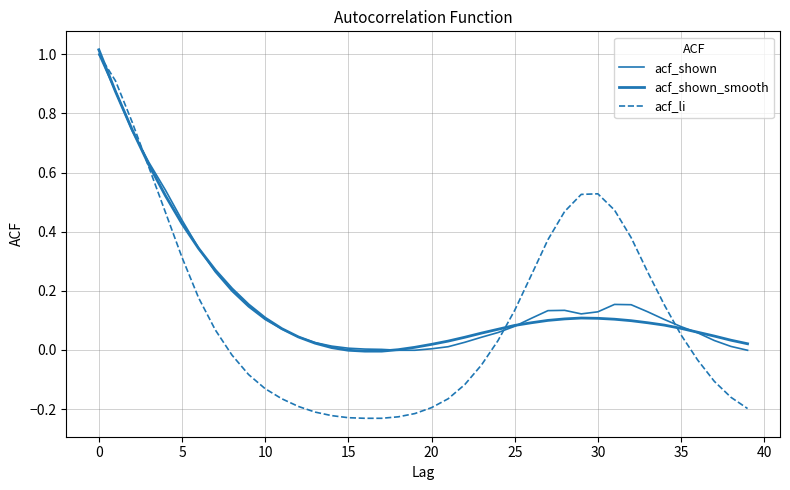

Is this an area chart (filled region under the line)?

No